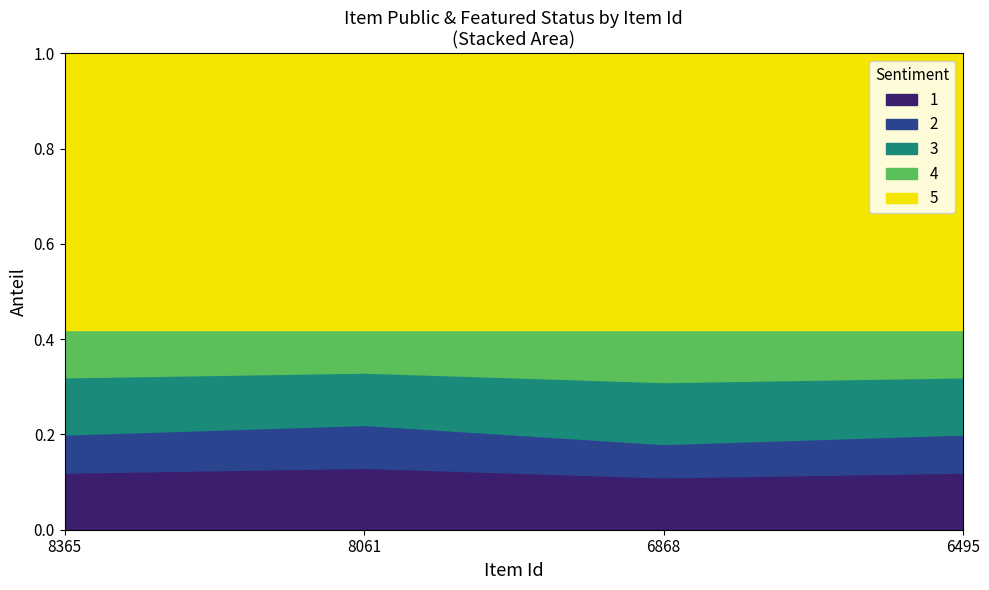

Between 8365 and 6868, which is larger?

8365